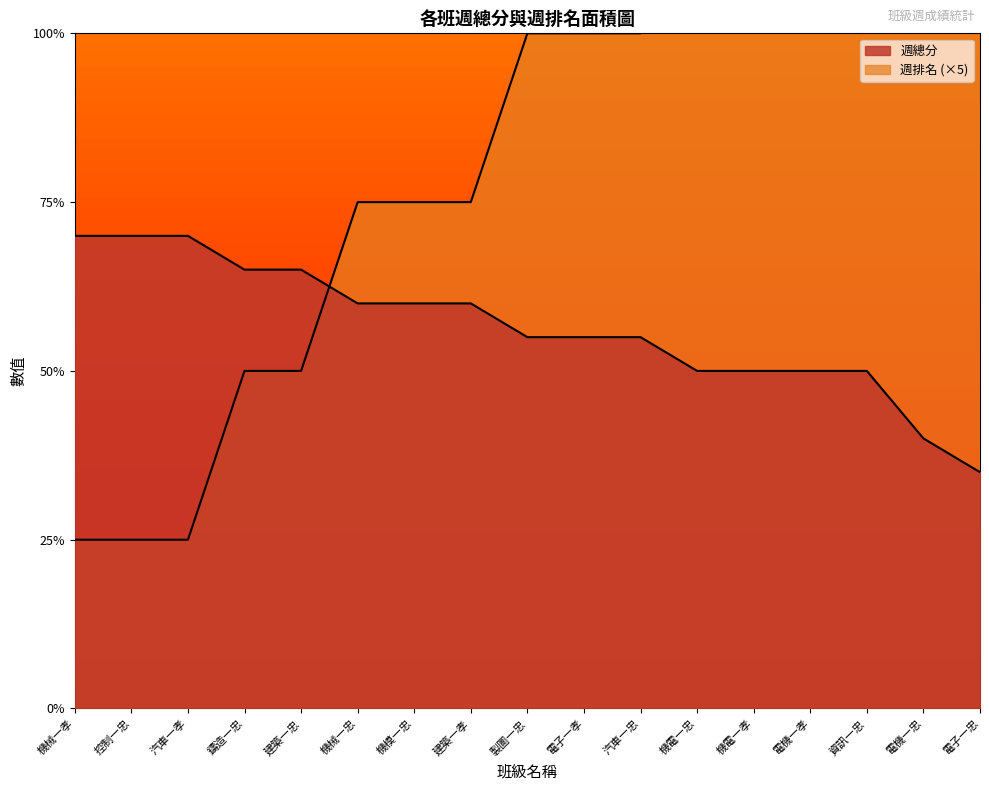

How many intersections are there between 週總分 and 週排名?

1